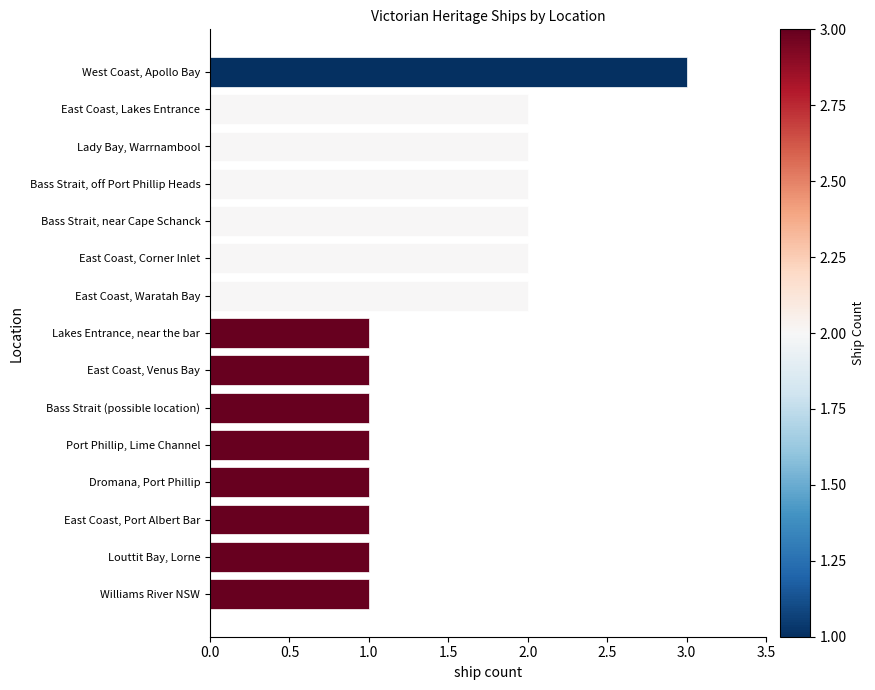

Reading top to bottom, what are all the values shown in this chart?

West Coast, Apollo Bay=3	East Coast, Lakes Entrance=2	Lady Bay, Warrnambool=2	Bass Strait, off Port Phillip Heads=2	Bass Strait, near Cape Schanck=2	East Coast, Corner Inlet=2	East Coast, Waratah Bay=2	Lakes Entrance, near the bar=1	East Coast, Venus Bay=1	Bass Strait (possible location)=1	Port Phillip, Lime Channel=1	Dromana, Port Phillip=1	East Coast, Port Albert Bar=1	Louttit Bay, Lorne=1	Williams River NSW=1